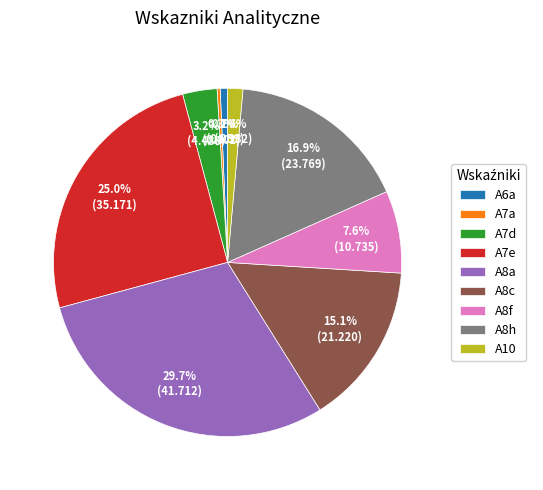

Count the number of slices in the pie.

9